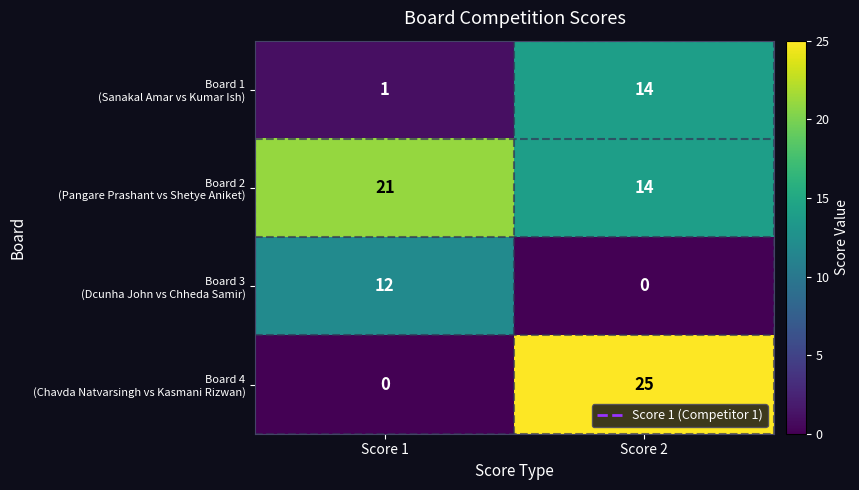

What is the difference between the highest and lowest values at Score 2?

25